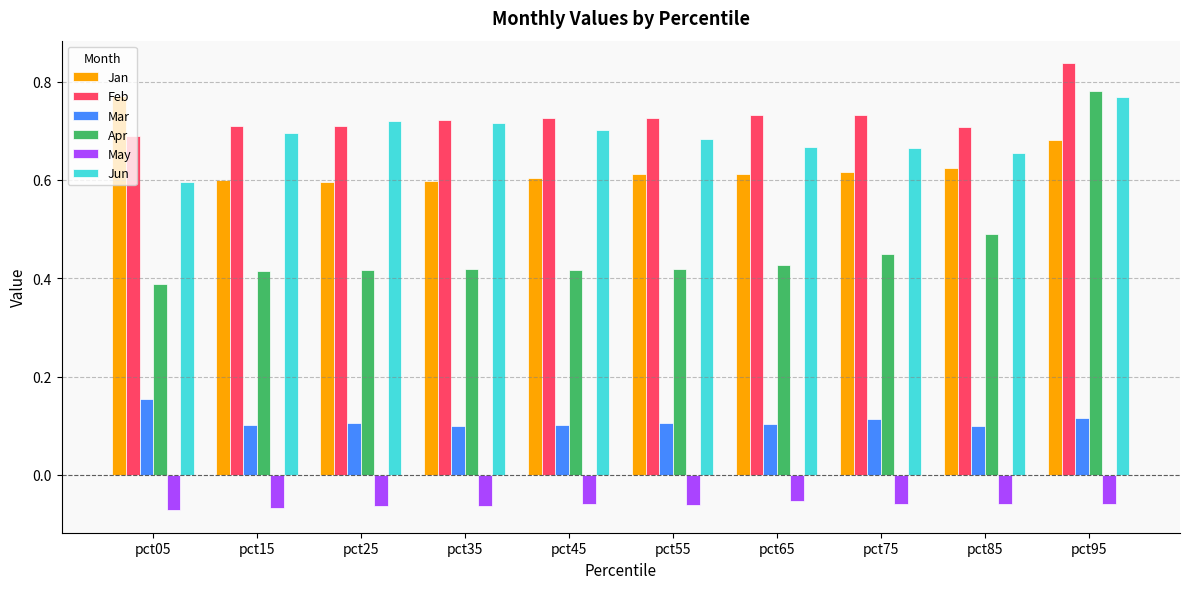

What is the sum of all May values?

-0.6